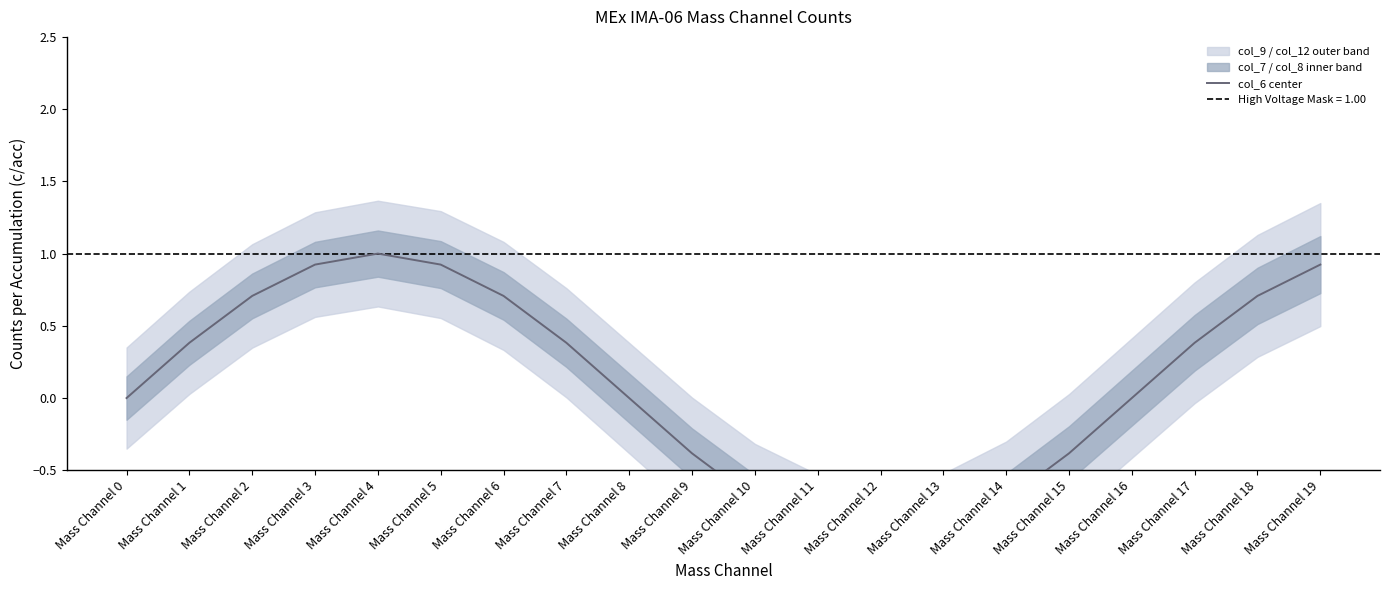

List the labels in order of value, smallest first.

Mass Channel 12, Mass Channel 13, Mass Channel 11, Mass Channel 14, Mass Channel 10, Mass Channel 15, Mass Channel 9, Mass Channel 16, Mass Channel 0, Mass Channel 8, Mass Channel 1, Mass Channel 7, Mass Channel 17, Mass Channel 18, Mass Channel 2, Mass Channel 6, Mass Channel 19, Mass Channel 3, Mass Channel 5, Mass Channel 4